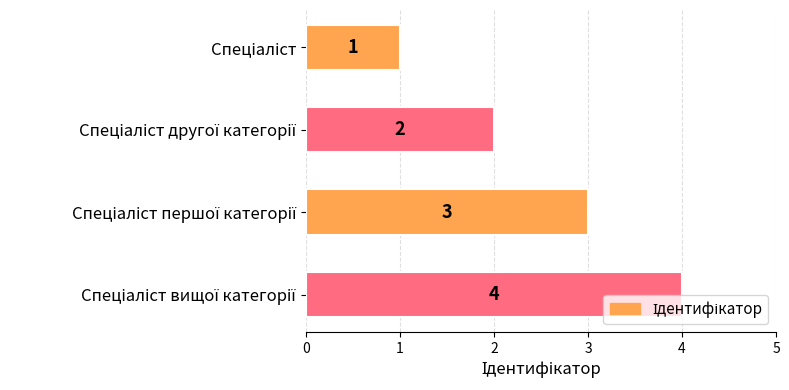

What is the greatest value displayed?

4